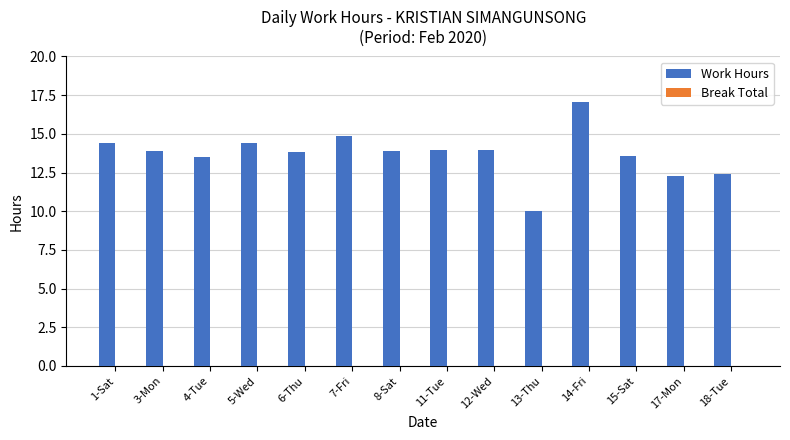

Read the value at 11-Tue.

13.9